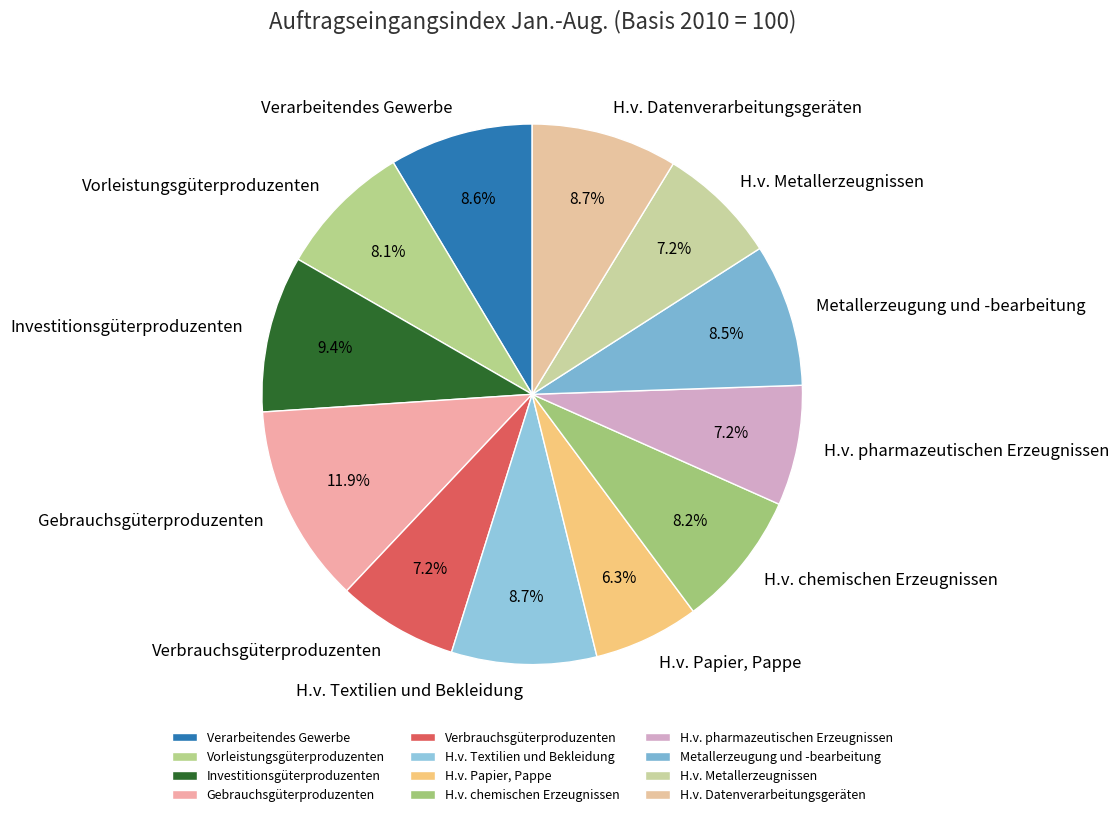

How much of the chart is everything except Metallerzeugung und -bearbeitung?

91.5%